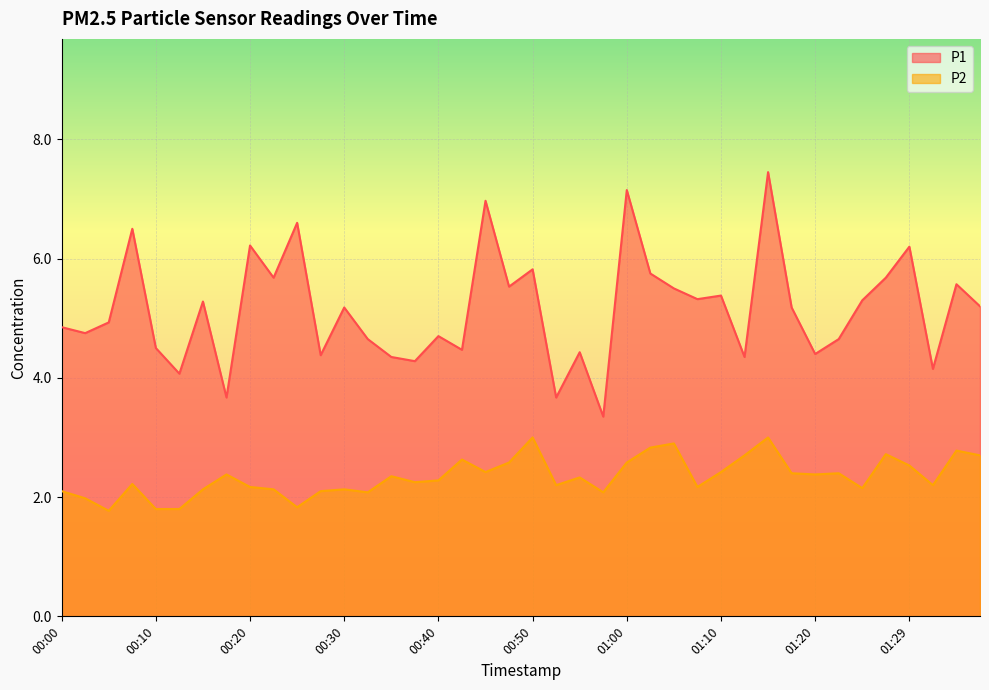

What is the greatest value displayed?

7.5